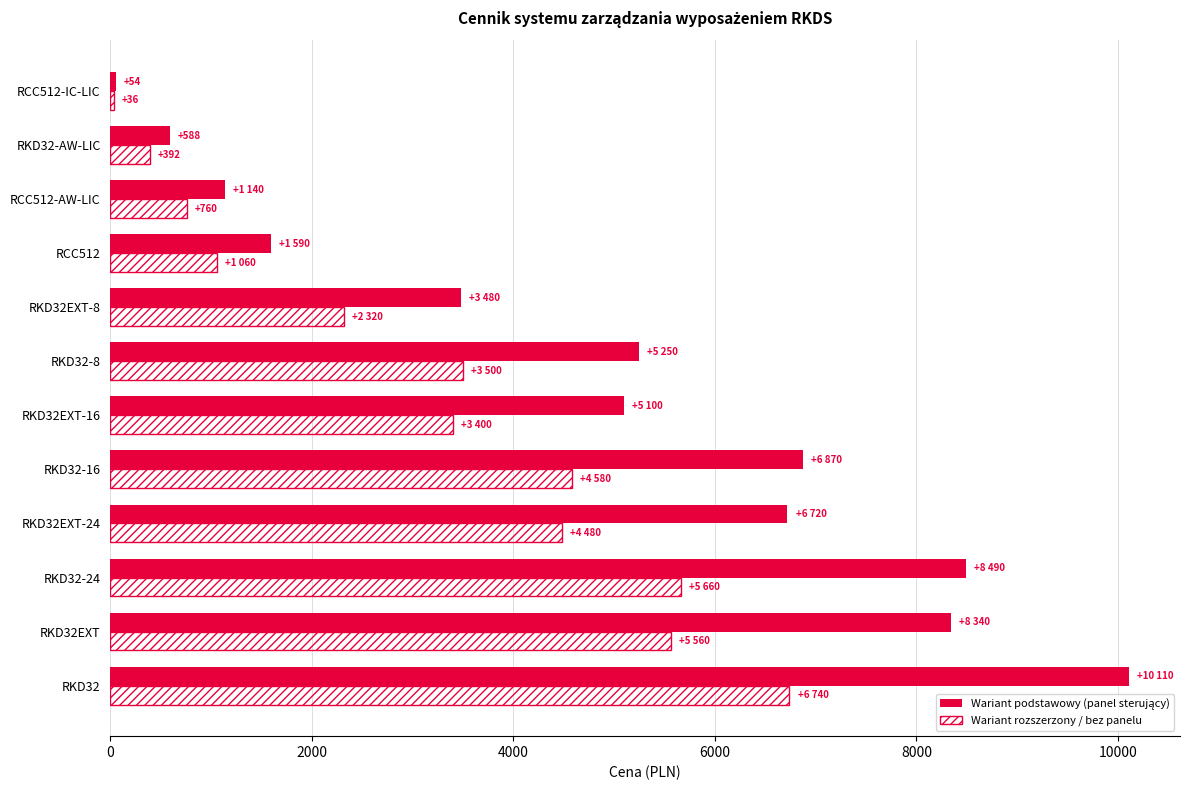

At which label does Wariant rozszerzony / bez panelu reach its peak?

RKD32